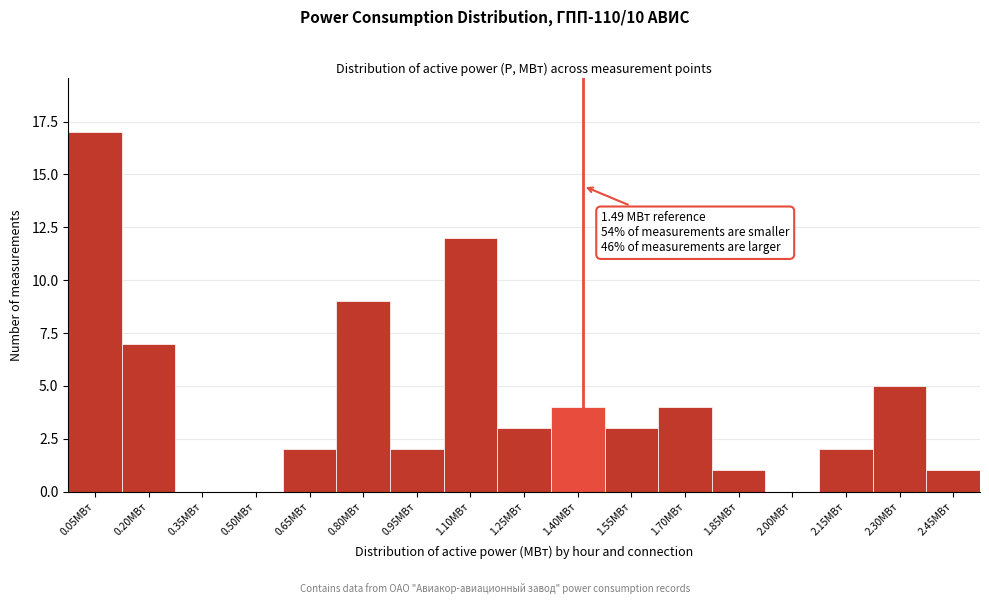

Reading left to right, what are all the values shown in this chart?

0.05МВт=17	0.20МВт=7	0.35МВт=0	0.50МВт=0	0.65МВт=2	0.80МВт=9	0.95МВт=2	1.10МВт=12	1.25МВт=3	1.40МВт=4	1.55МВт=3	1.70МВт=4	1.85МВт=1	2.00МВт=0	2.15МВт=2	2.30МВт=5	2.45МВт=1